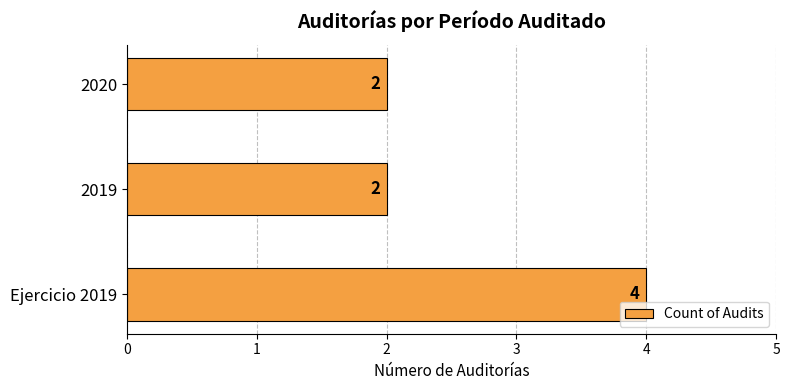

How many values are between 2 and 4?

3